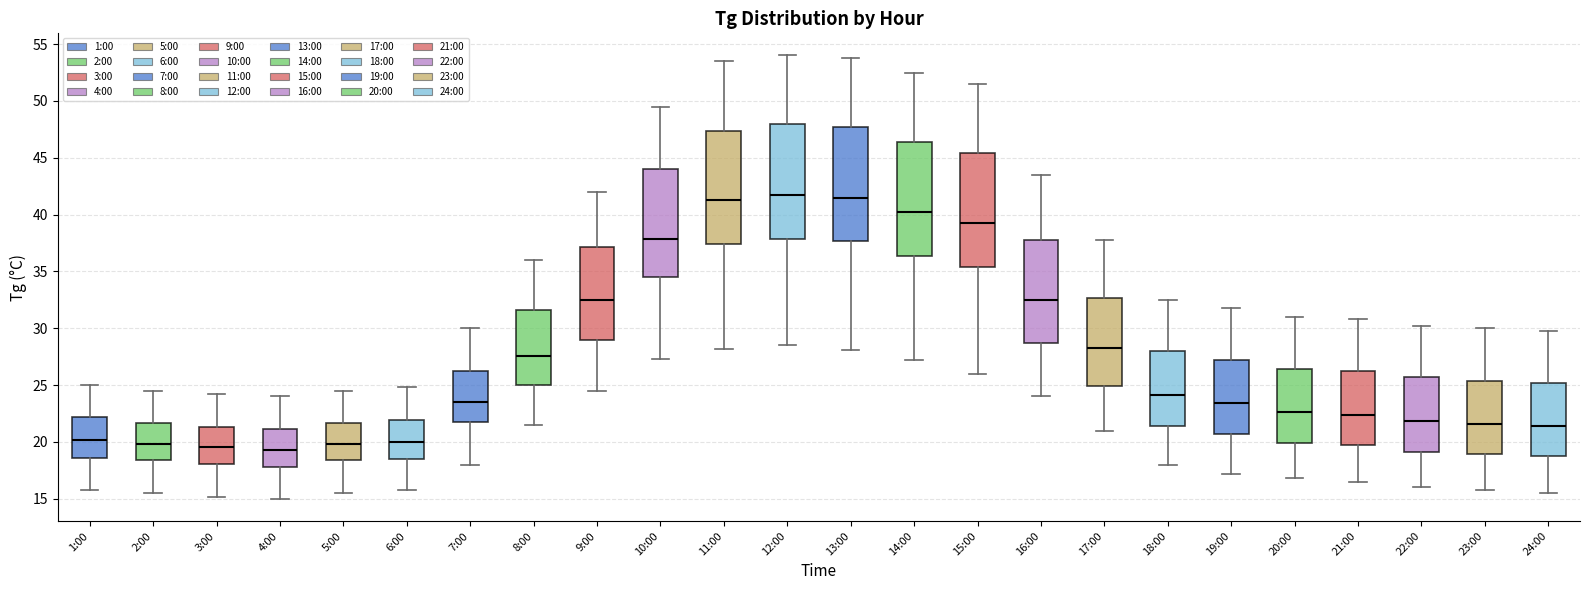

Where is the lower edge of the box for 22:00 on the y-axis? The values are not printed on the chart, so give them approximately, as read against the axis.

19.0